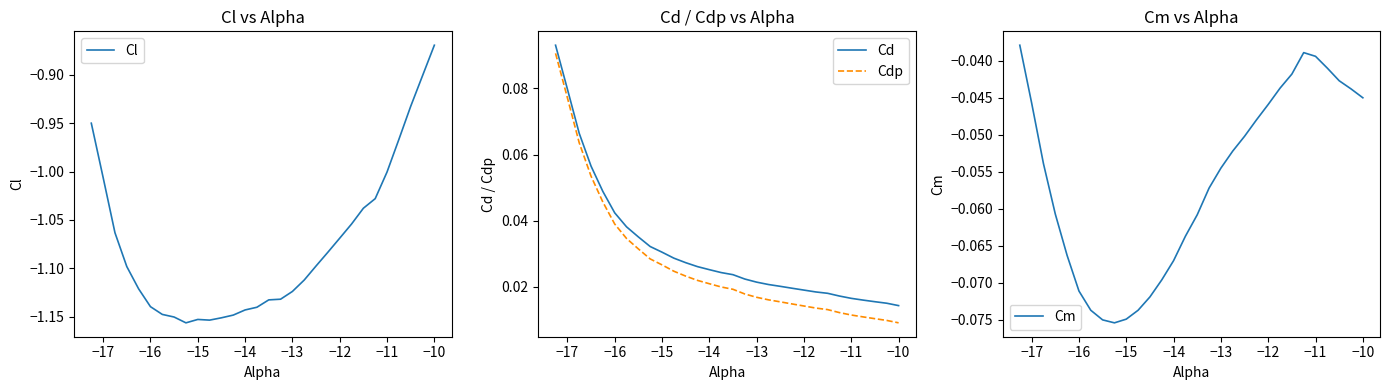

True or false: Cd and Cdp intersect in this chart.

False